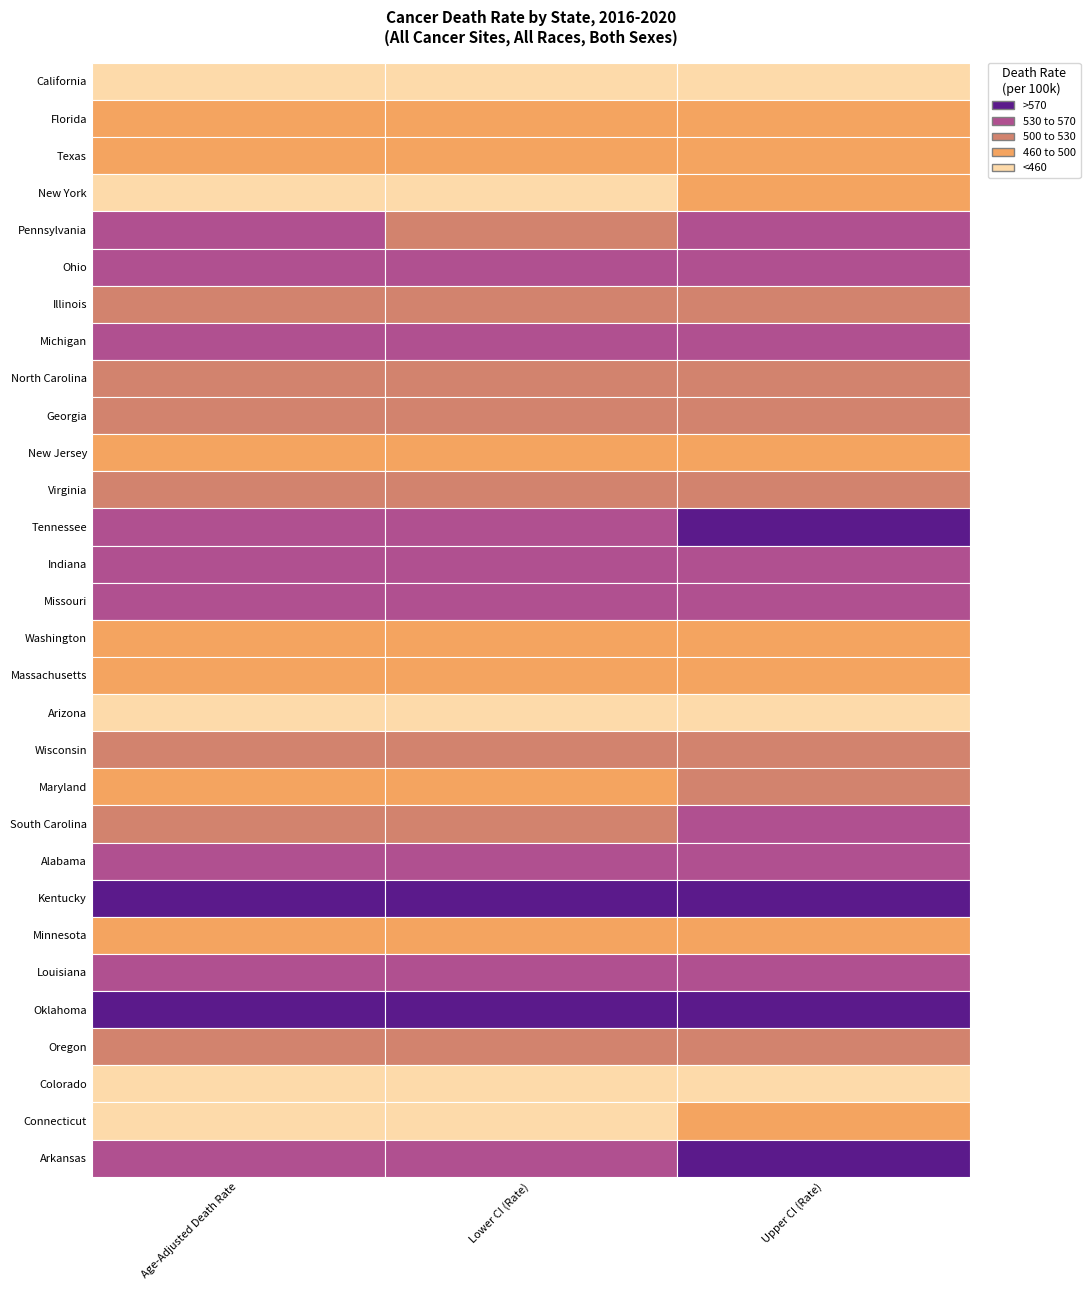

Is it true that New Jersey equals 475.4 at 0?

True